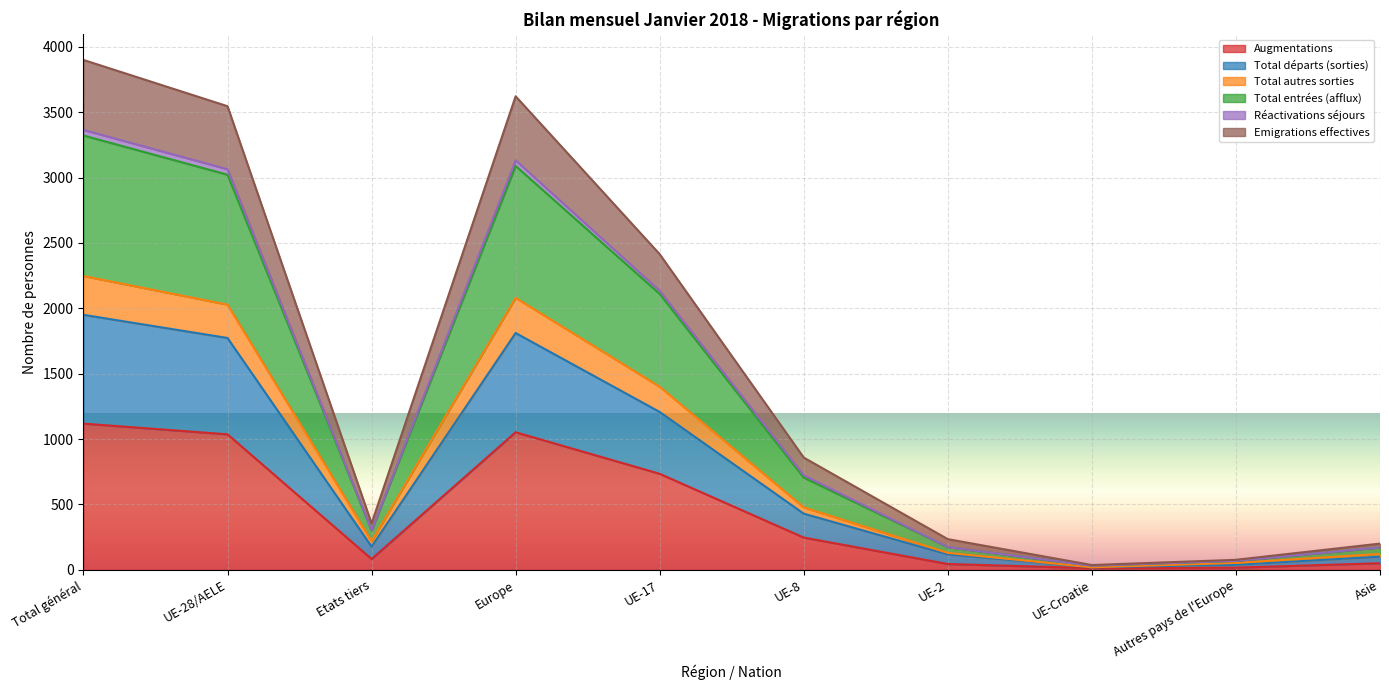

True or false: Total départs (sorties) and Réactivations séjours cross at least once.

False